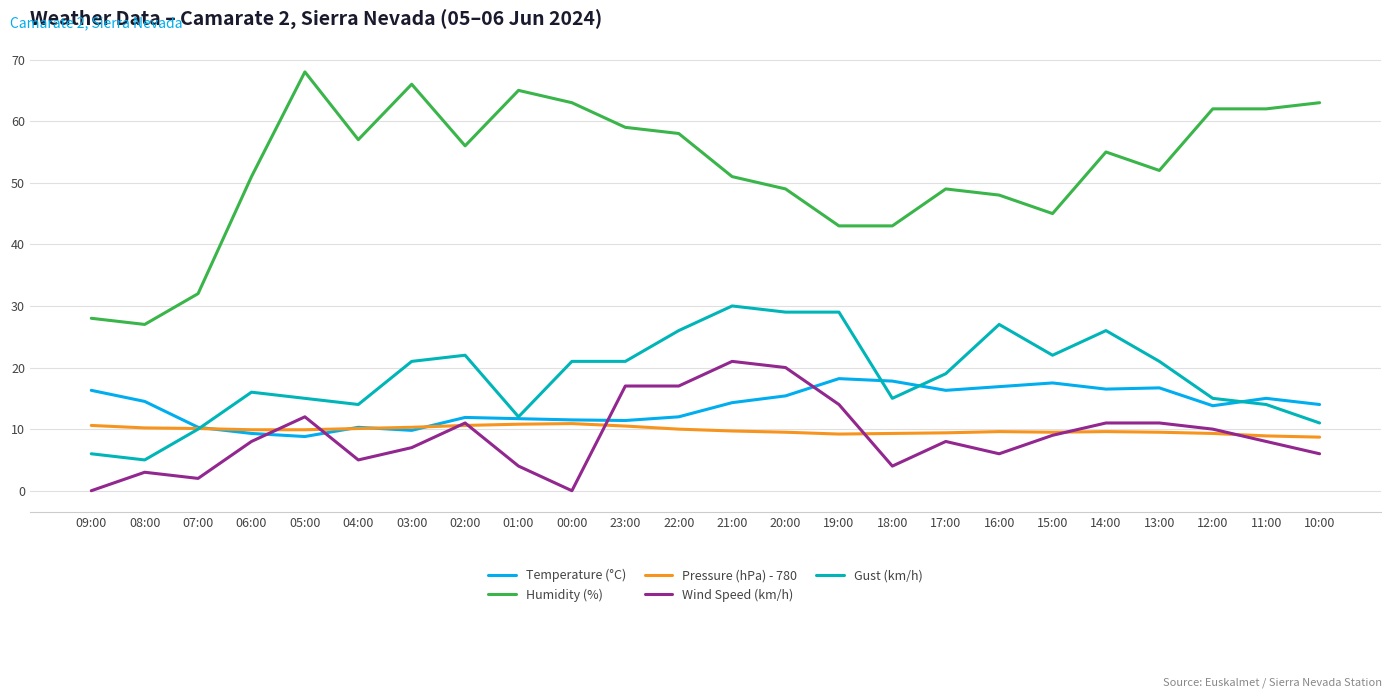

What is the approximate value of Temperature (°C) at 08:00?

14.5